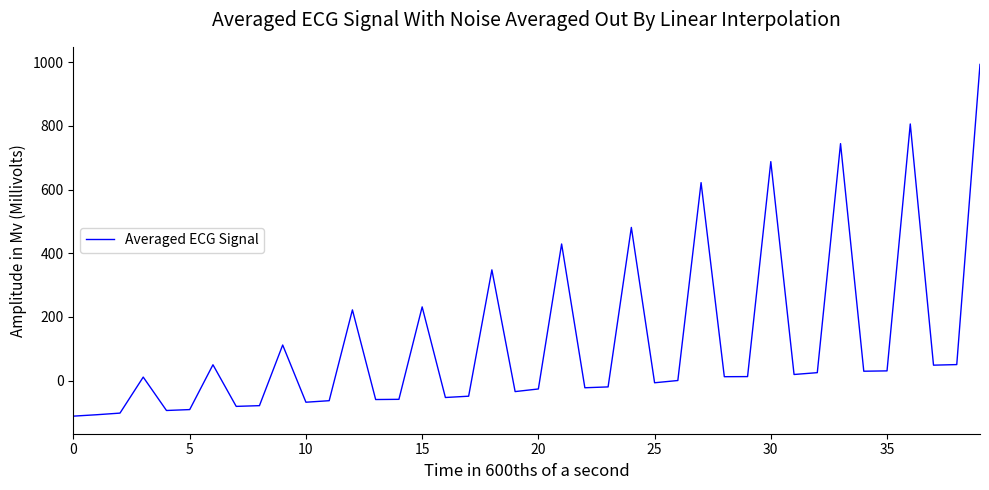

What is the difference between the maximum and minimum values?

1104.7